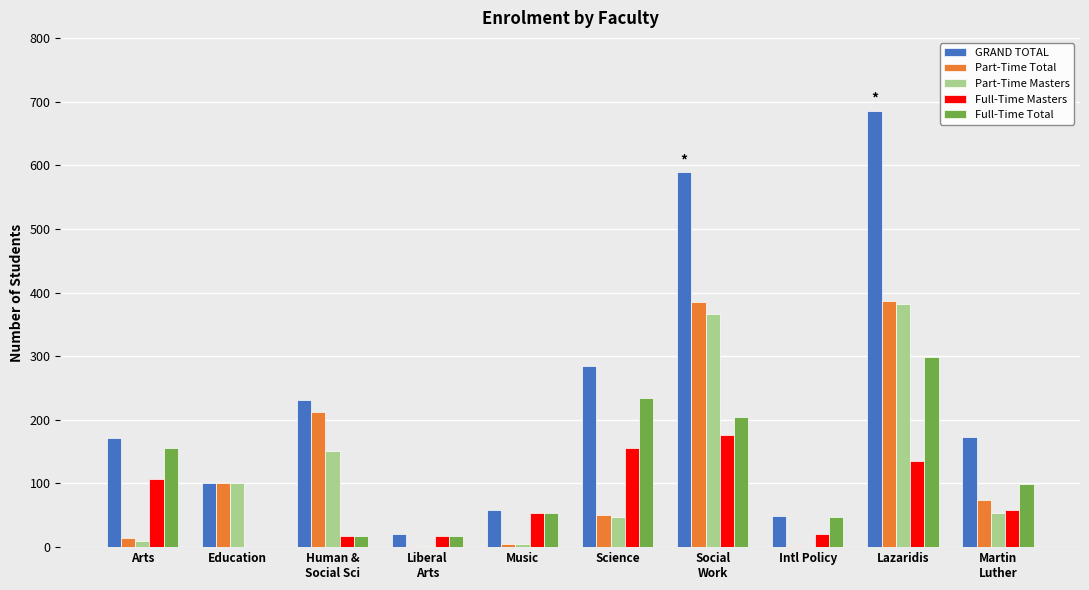

Is the value of GRAND TOTAL at Music greater than the value of Full-Time Total at Intl Policy?

Yes